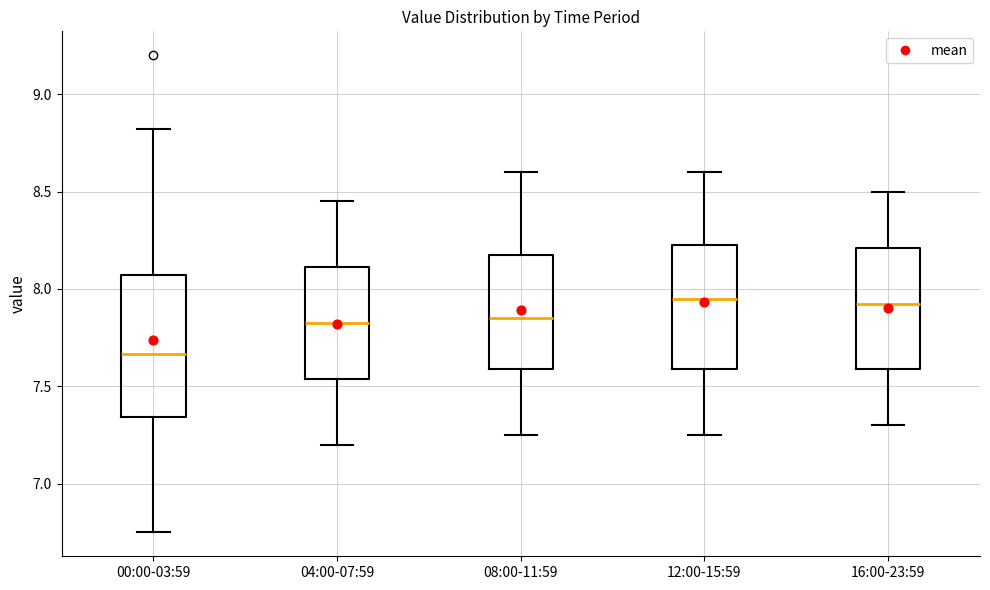

Reading left to right, transcribe this box plot: for each box, give where its median line is, the range the box spans, and where its two whiskers end, as read against the y-axis. The values are not printed on the chart, so give them approximately, as read against the axis.

00:00-03:59: median 7.65, box 7.35 to 8.05, whiskers 6.75 to 8.80
04:00-07:59: median 7.85, box 7.55 to 8.10, whiskers 7.20 to 8.45
08:00-11:59: median 7.85, box 7.60 to 8.20, whiskers 7.25 to 8.60
12:00-15:59: median 7.95, box 7.60 to 8.25, whiskers 7.25 to 8.60
16:00-23:59: median 7.95, box 7.60 to 8.20, whiskers 7.30 to 8.50